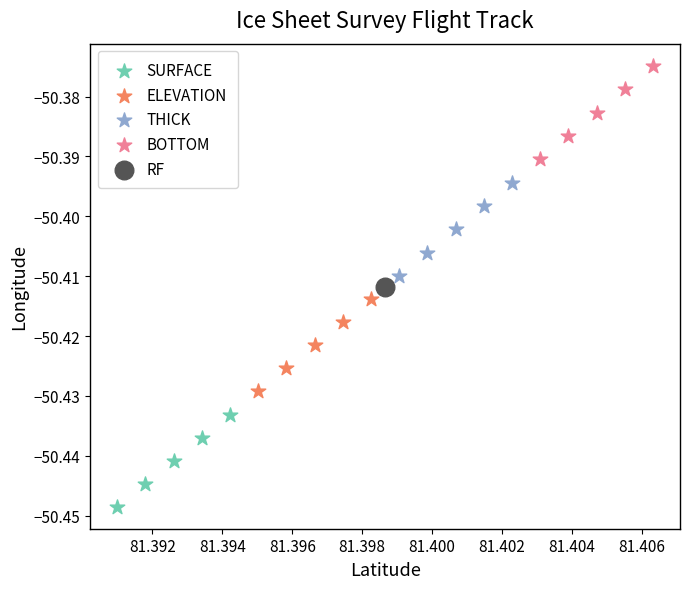

Which series reaches the maximum Y coordinate?

BOTTOM